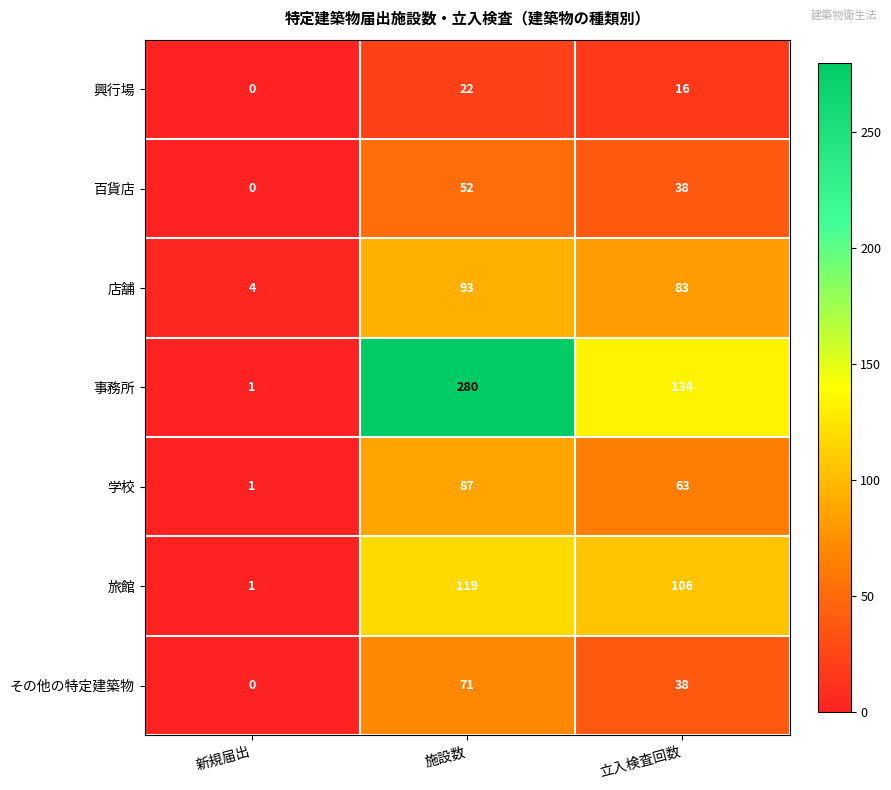

At which category is the sum across all series the highest?

施設数